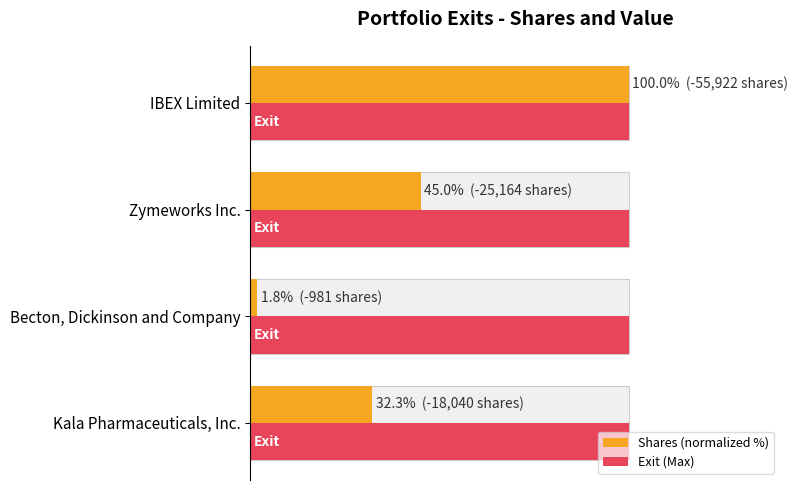

Which series has the widest spread of values?

Shares (normalized %)